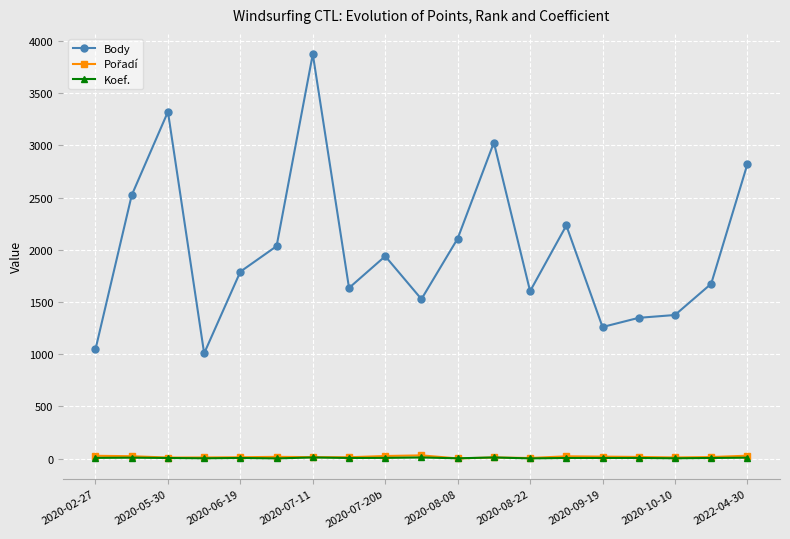

Which series has the largest range (max minus min)?

Body